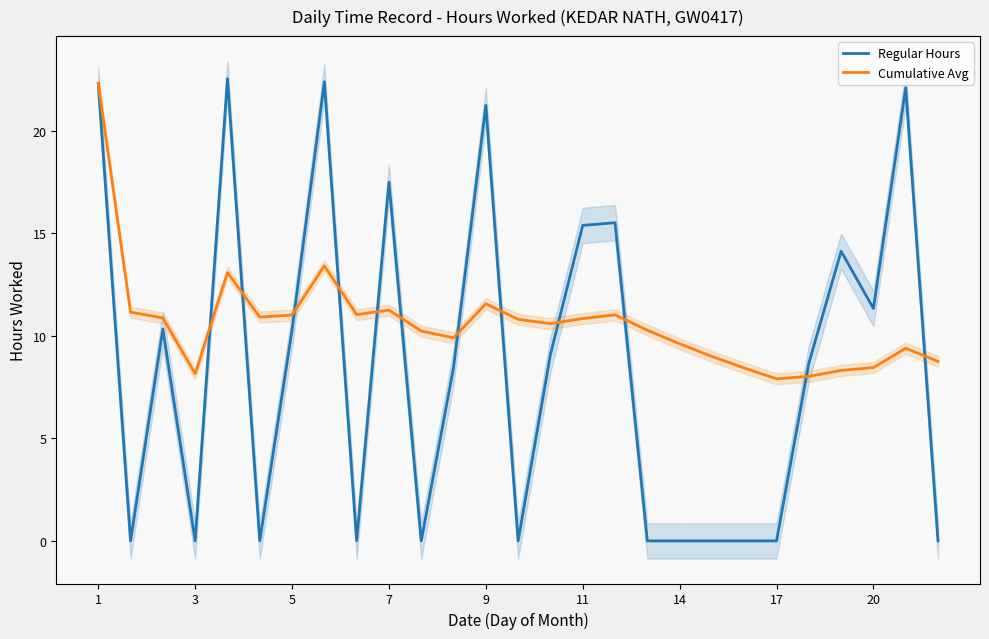

Is it true that Cumulative Avg equals 7.6 at 5?

False